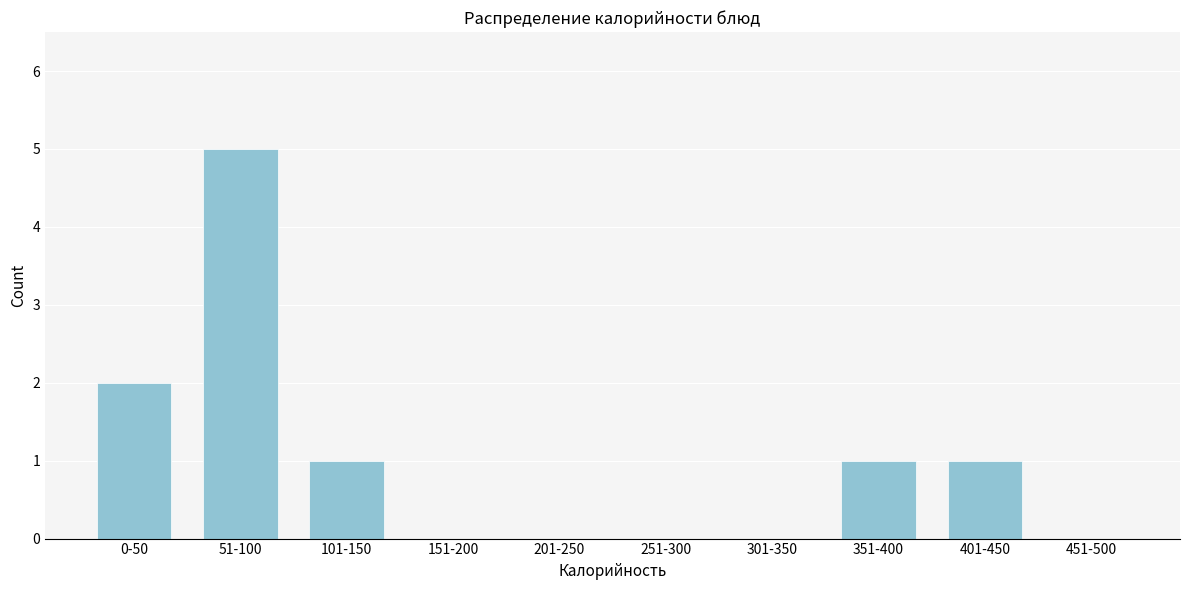

Reading left to right, list all the values displayed in this chart.

0-50=2	51-100=5	101-150=1	151-200=0	201-250=0	251-300=0	301-350=0	351-400=1	401-450=1	451-500=0